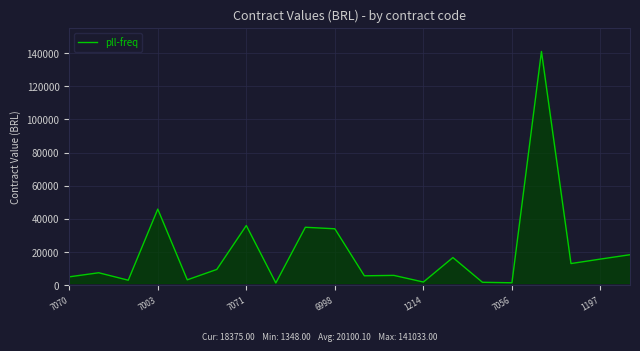

What is the difference between the maximum and minimum values?

139685